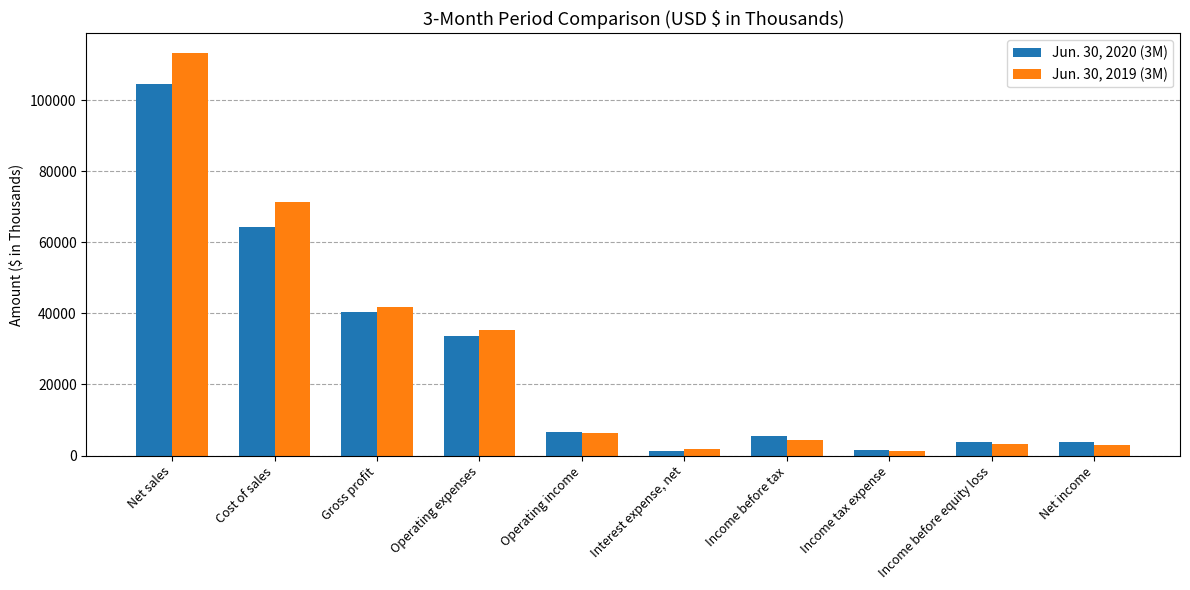

What is the greatest value displayed?

113104